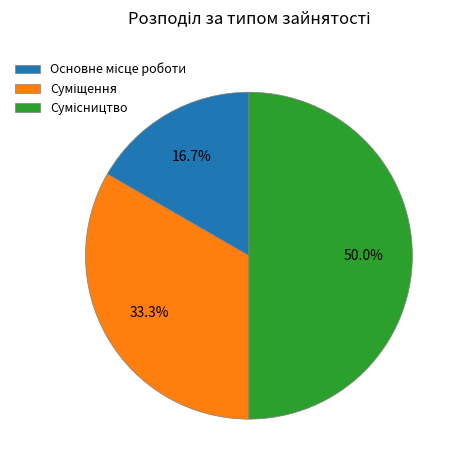

To the nearest percent, what is the average slice percentage?

33%